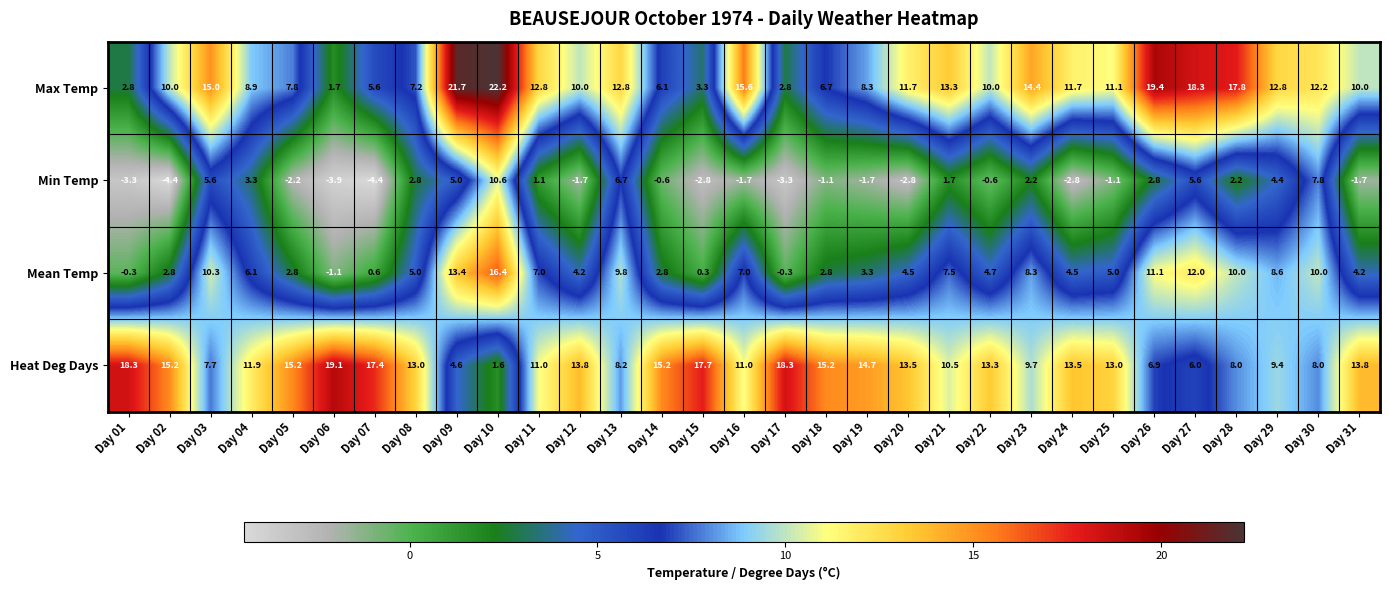

How many negative values does the Min Temp series have?

17